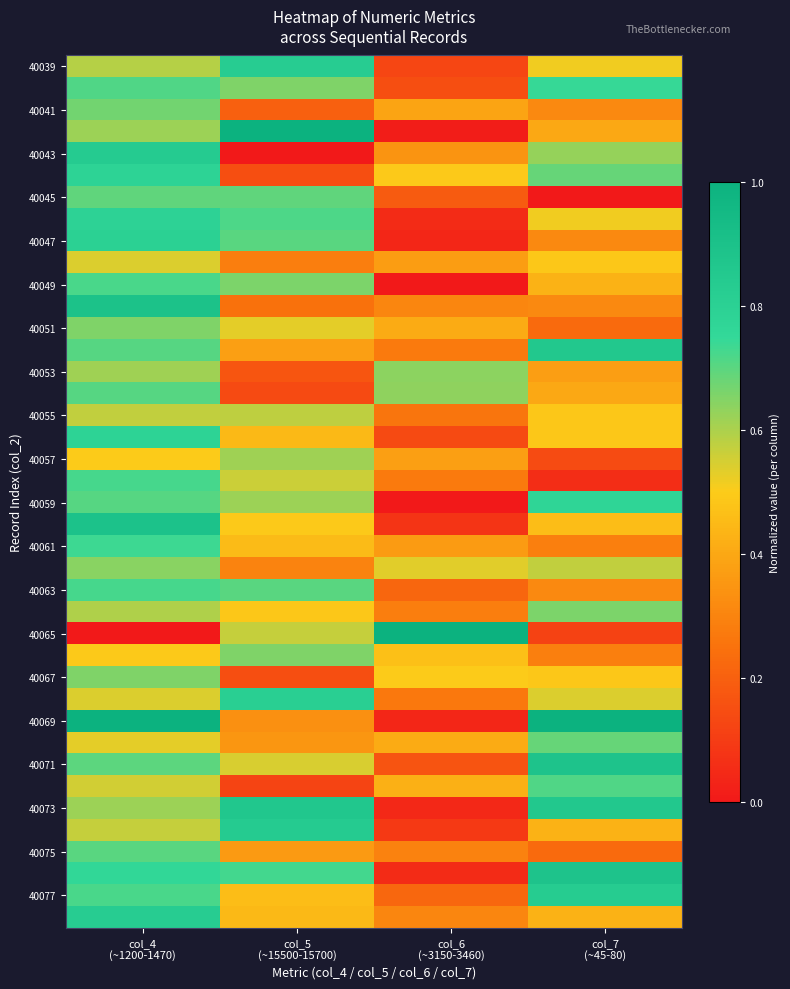

At which category is the sum across all series the highest?

col_4
(~1200-1470)